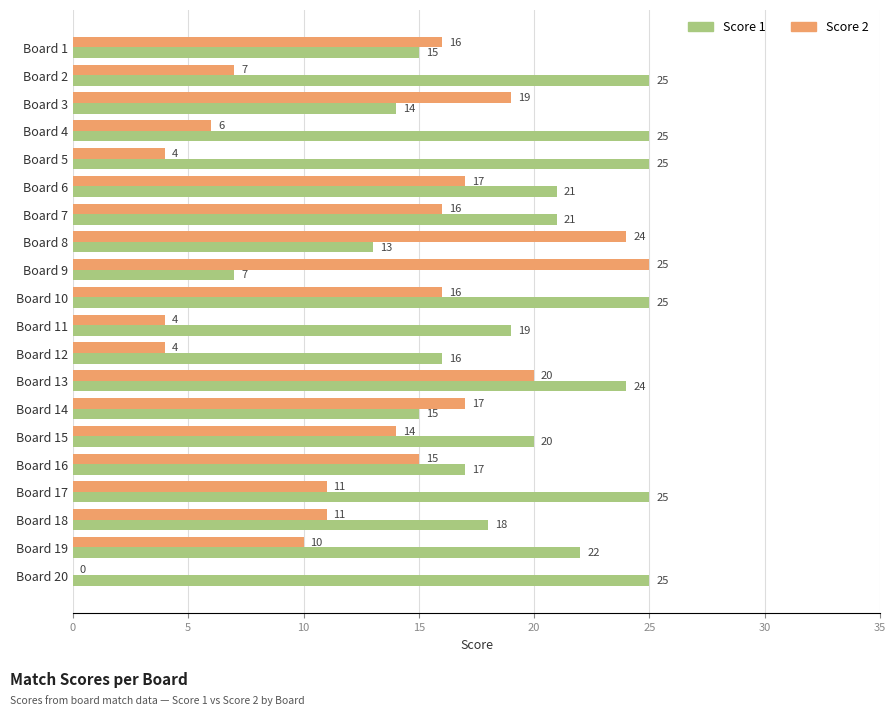

What is the sum of all Score 2 values?

256